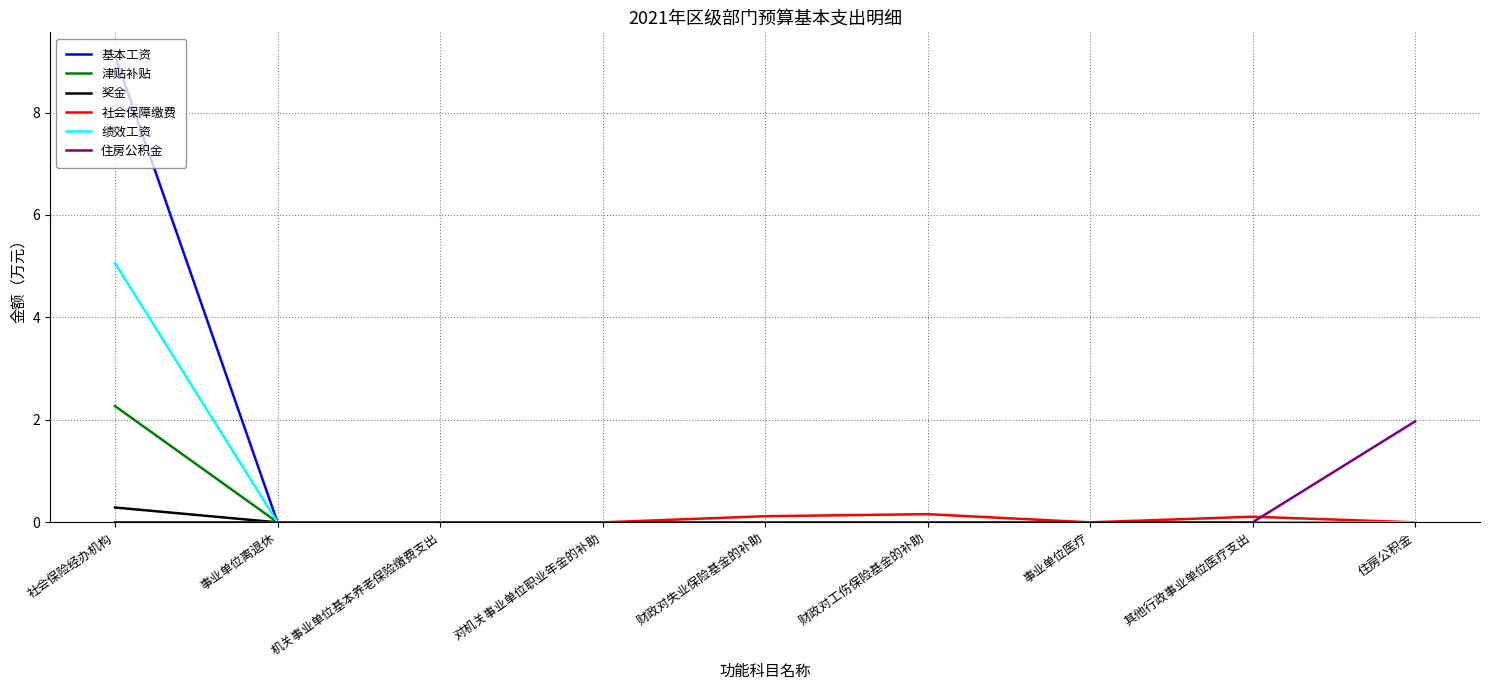

What are all the series names shown in the legend?

基本工资, 津贴补贴, 奖金, 社会保障缴费, 绩效工资, 住房公积金